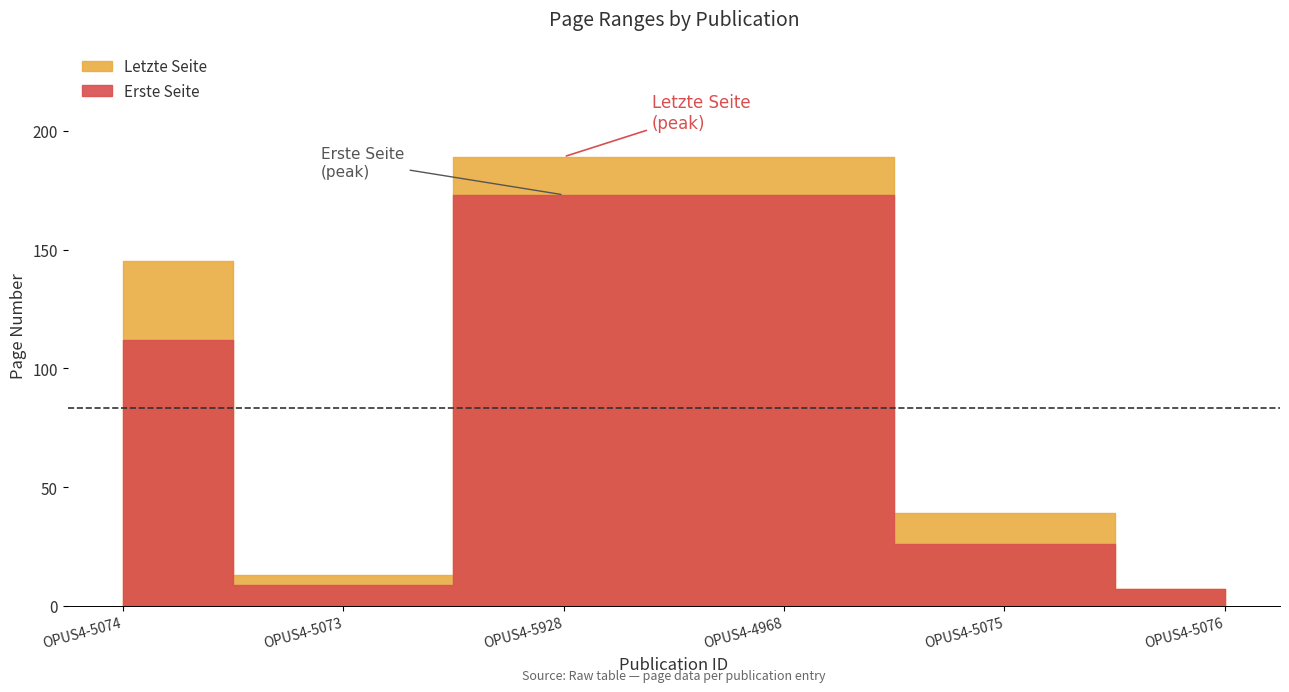

What is the difference between the second highest and minimum values in the Erste Seite series?

166